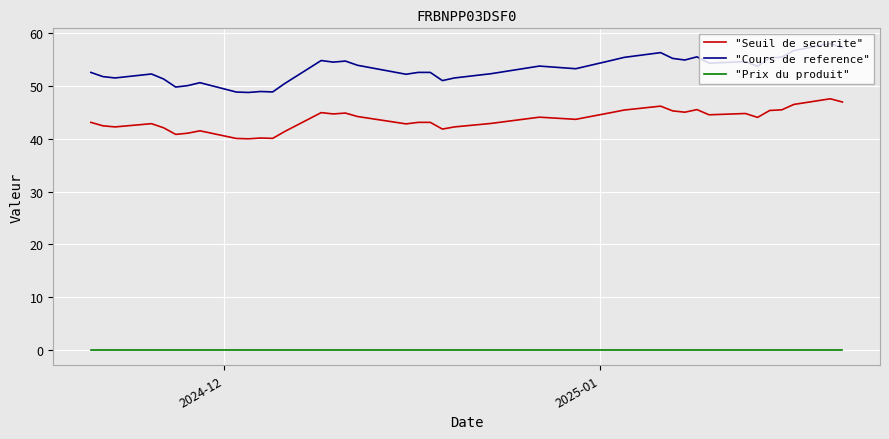

True or false: "Cours de reference" and "Prix du produit" intersect in this chart.

False